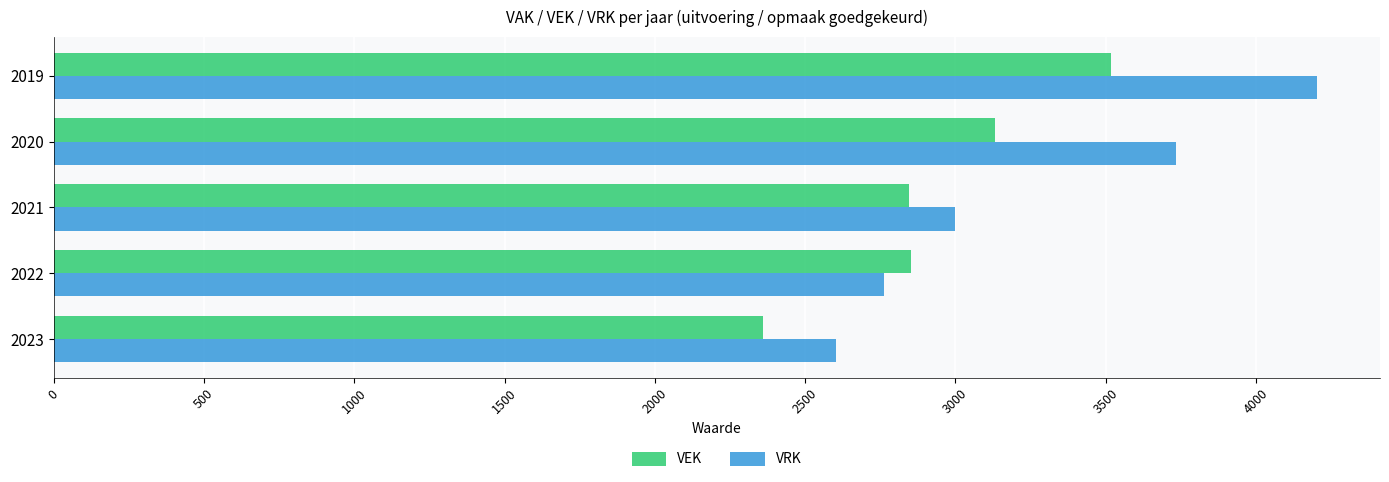

What is the spread (max minus min) of values at 2019?

685